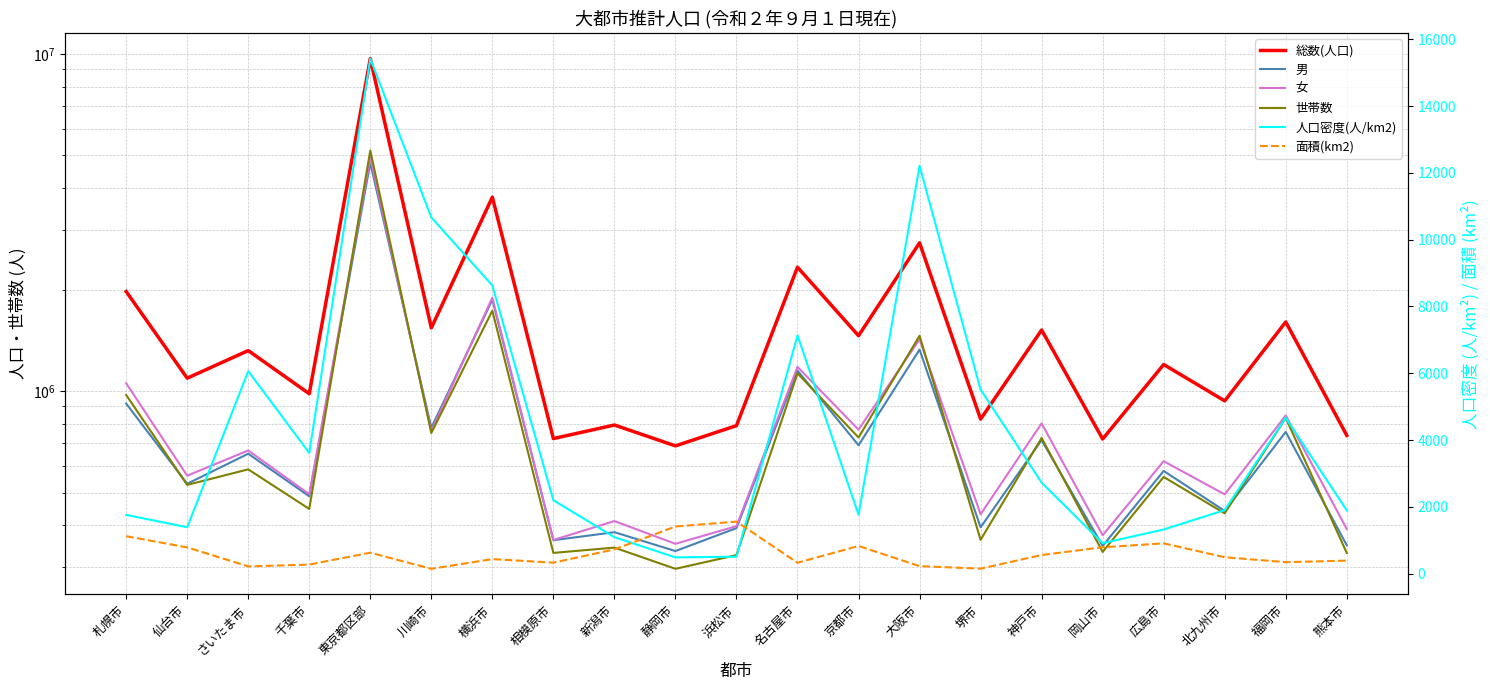

In 人口密度(人/km2), how many points are higher than both neighbors (excluding endpoints)?

5